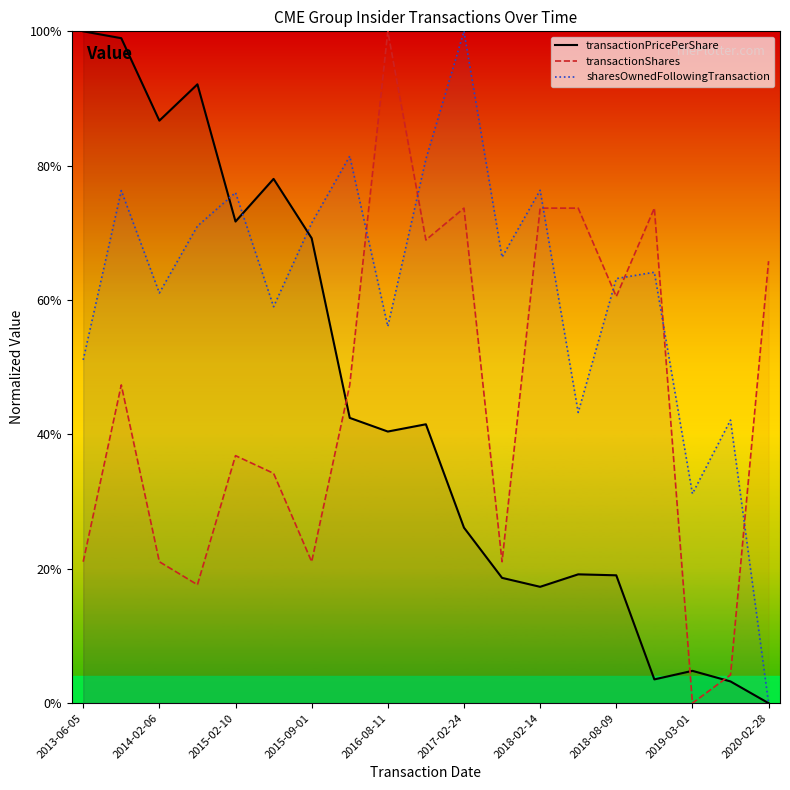

What is the sum of the sharesOwnedFollowingTransaction values at 17 and 11?

1.1